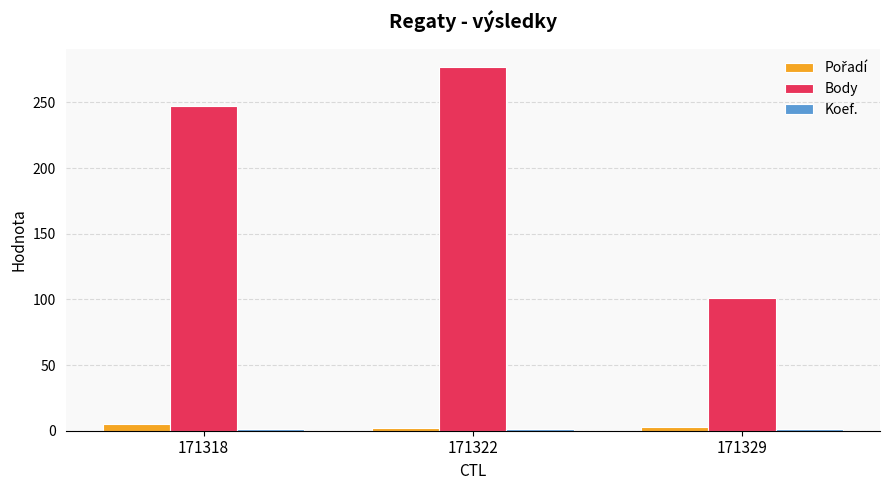

The value of Body at 171329 is 53. True or false?

False